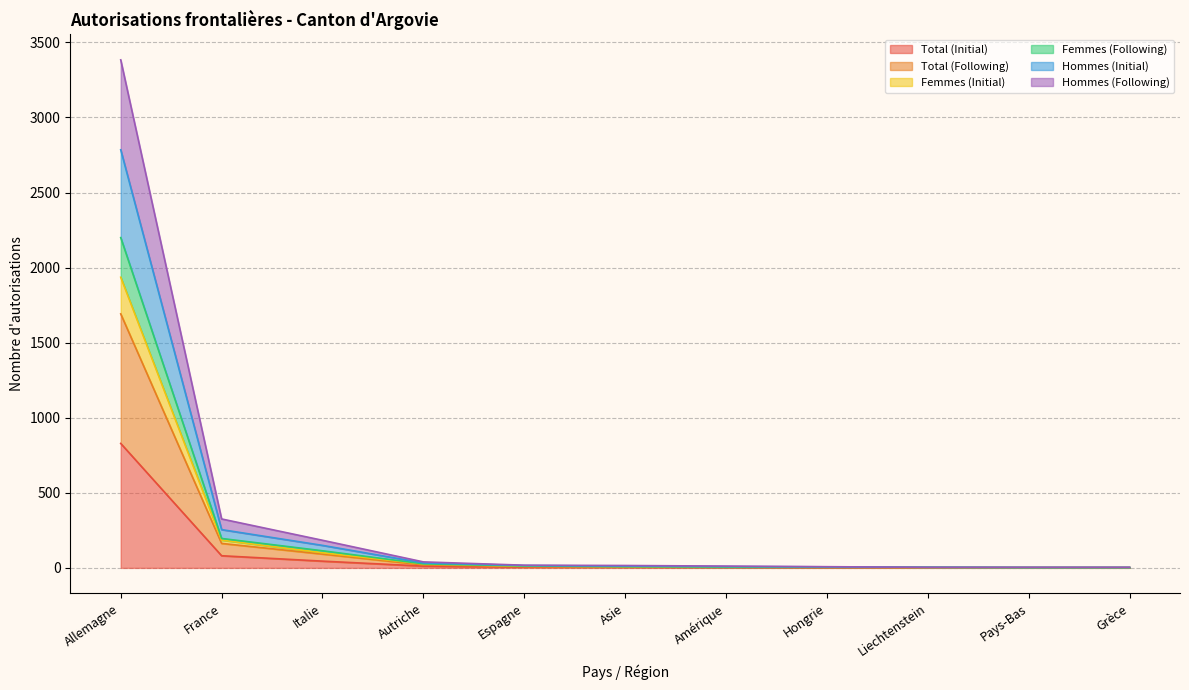

Is it true that Hommes (Initial) equals 3 at Amérique?

False